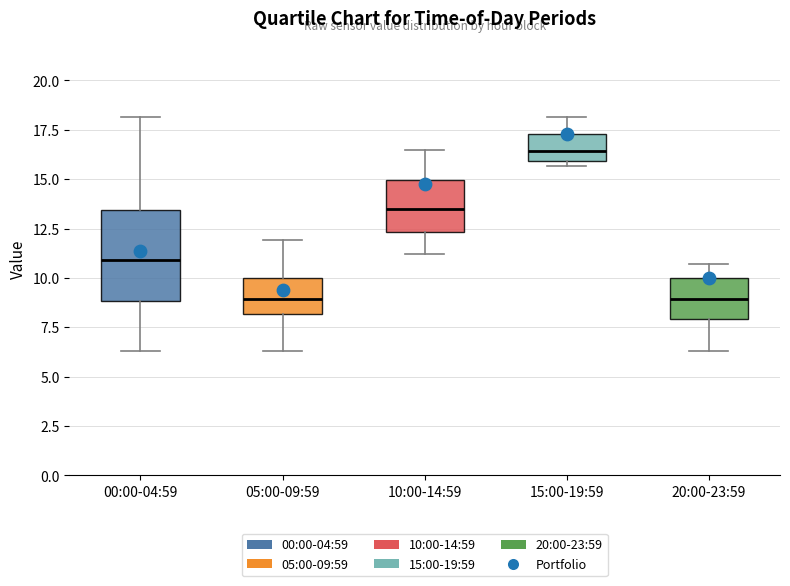

Comparing the boxes themselves (not the whiskers), which one is the tallest?

00:00-04:59